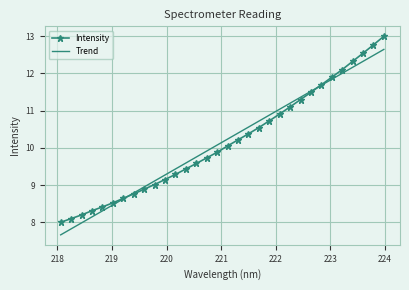

What is the lowest value of the Trend series?

7.7